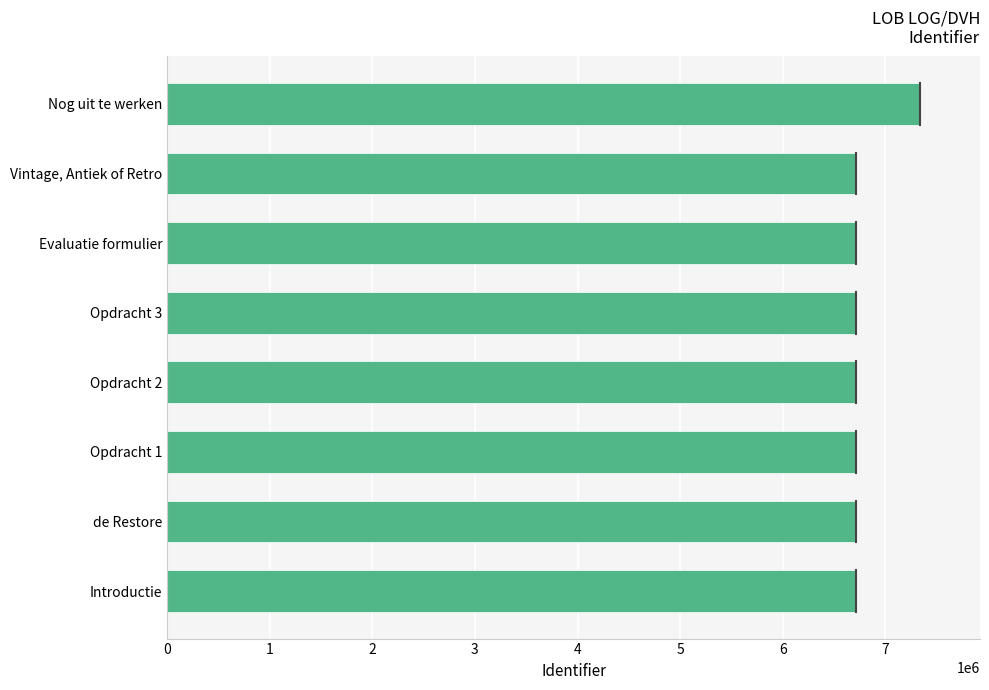

List the labels in order of value, largest first.

Nog uit te werken, Vintage, Antiek of Retro, Evaluatie formulier, Opdracht 3, Opdracht 2, Opdracht 1, de Restore, Introductie